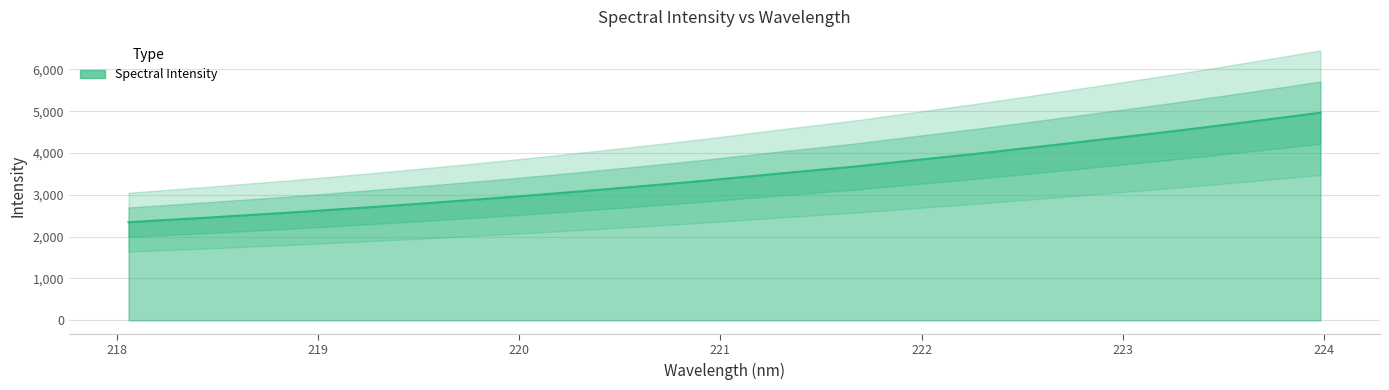

Reading left to right, what are all the values shown in this chart?

2346.2	2399.3	2452.3	2509.0	2564.7	2624.8	2687.6	2751.2	2817.0	2885.1	2954.2	3027.3	3103.2	3180.4	3259.5	3340.2	3428.7	3517.0	3601.4	3687.4	3784.9	3882.6	3978.1	4081.3	4184.7	4291.1	4396.6	4504.0	4615.7	4730.2	4845.7	4964.7